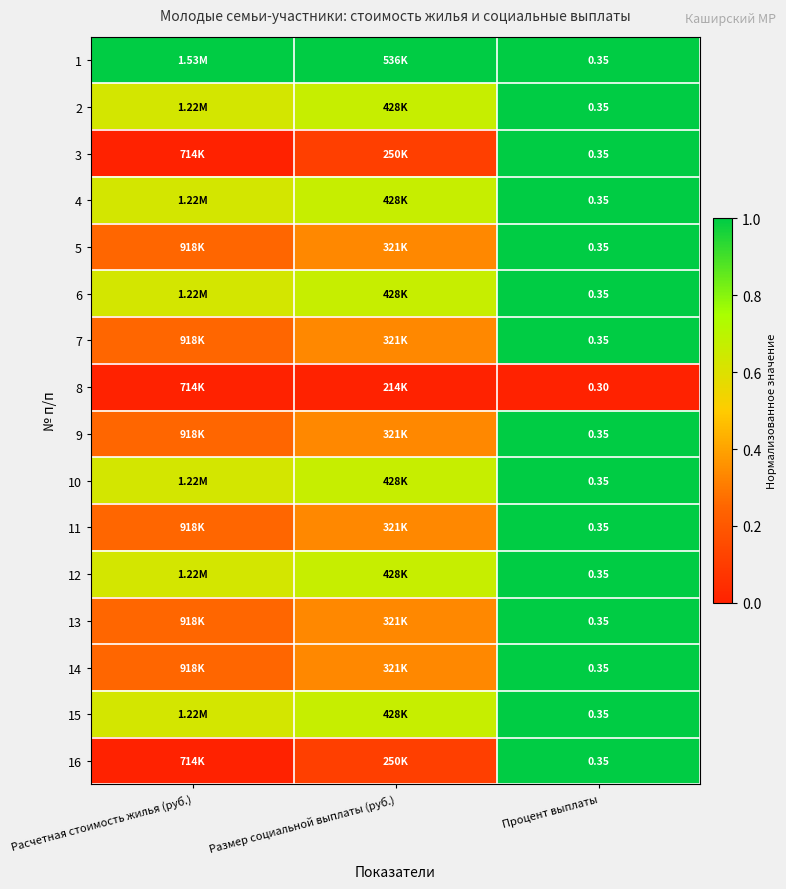

What value does the 12 series have at Расчетная стоимость жилья (руб.)?

0.6